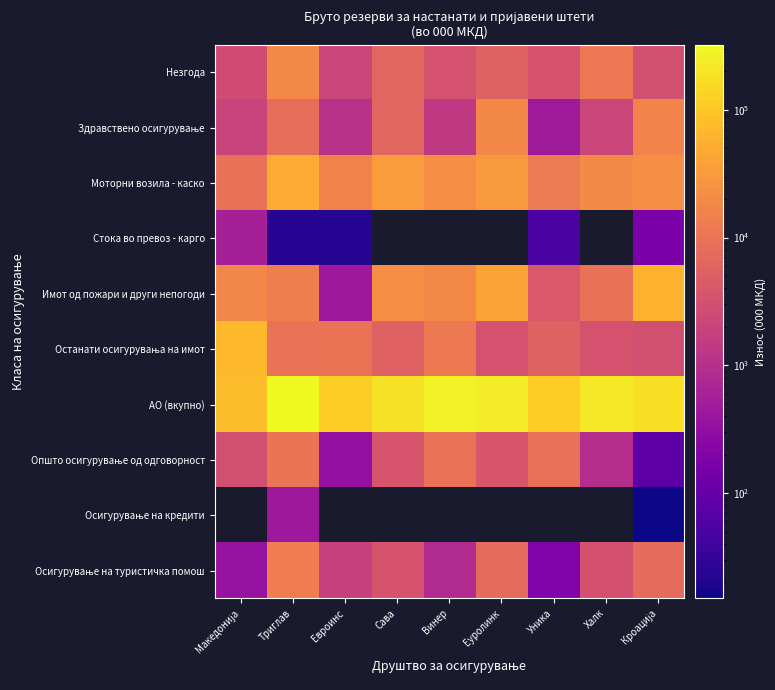

What is the difference between the Општо осигурување од одговорност values at Евроинс and Халк?

572.8